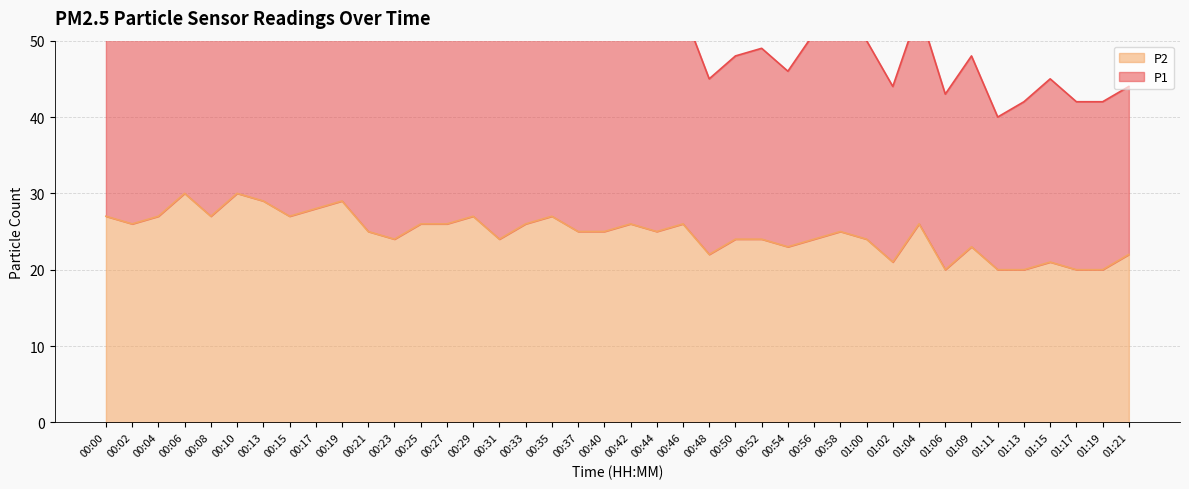

What is the highest value of the P2 series?

30